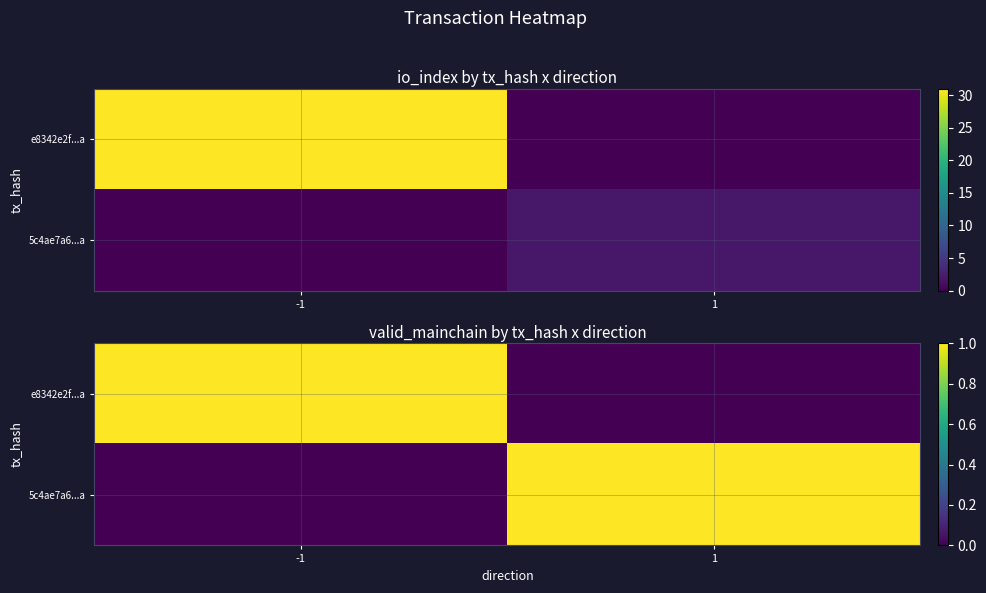

Which series has the widest spread of values?

e8342e2f...a